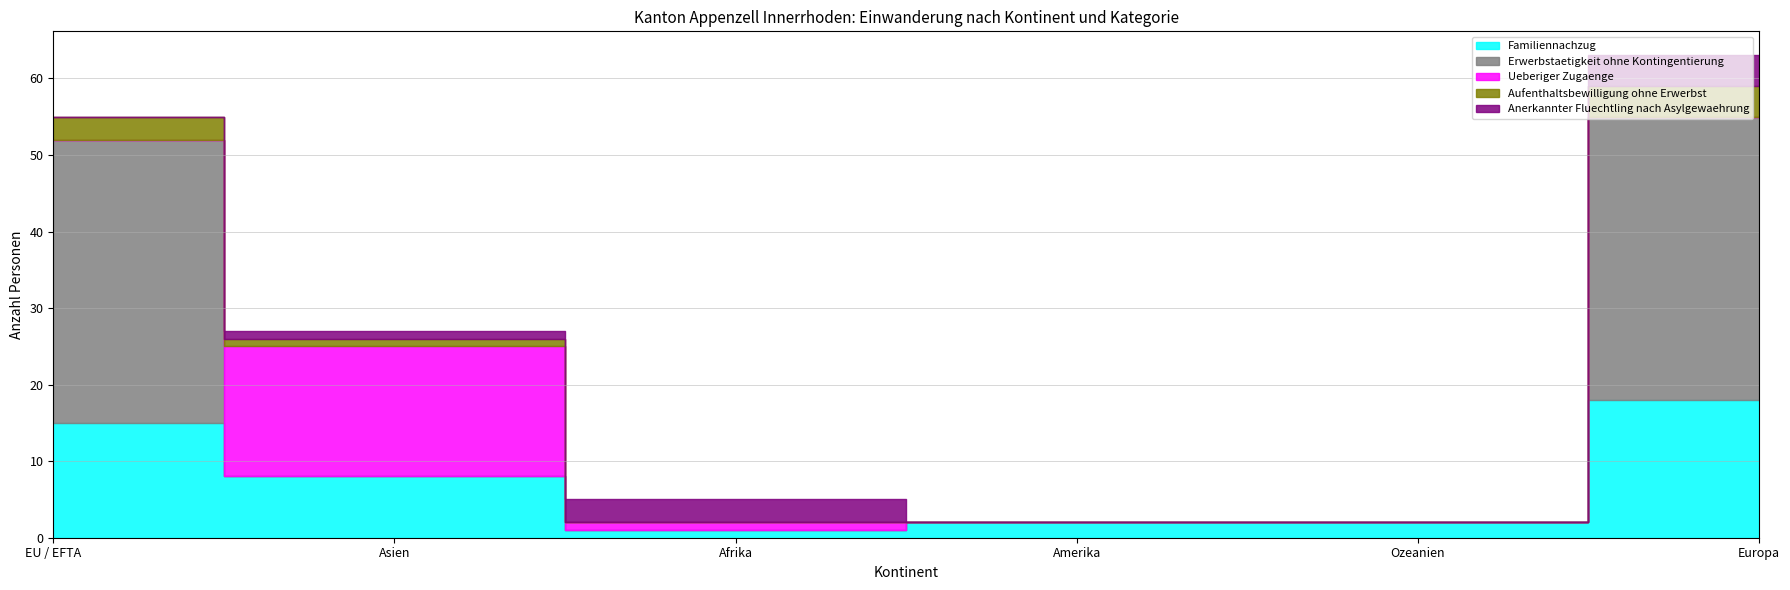

What is the average value of the Erwerbstaetigkeit ohne Kontingentierung series?

12